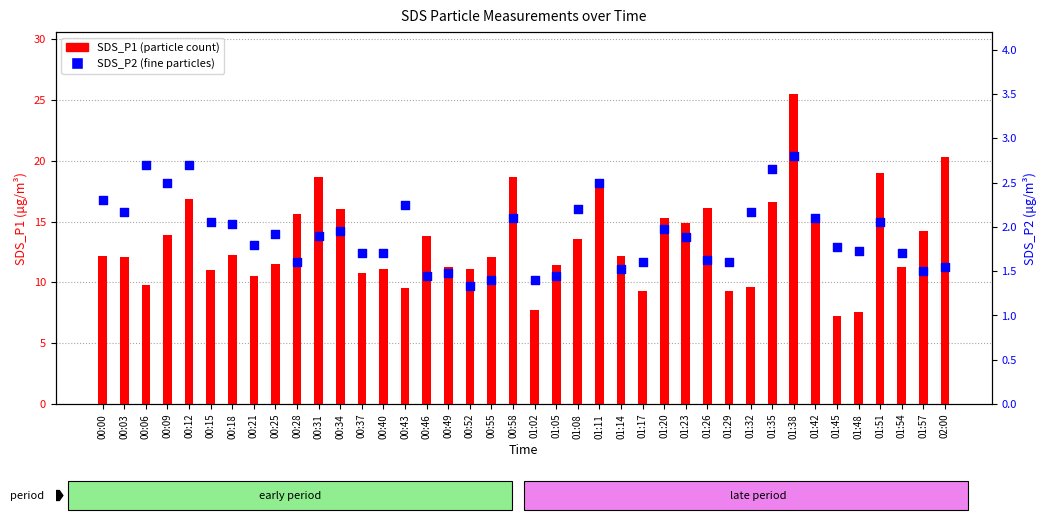

Which series has the widest spread of Y values?

SDS_P1